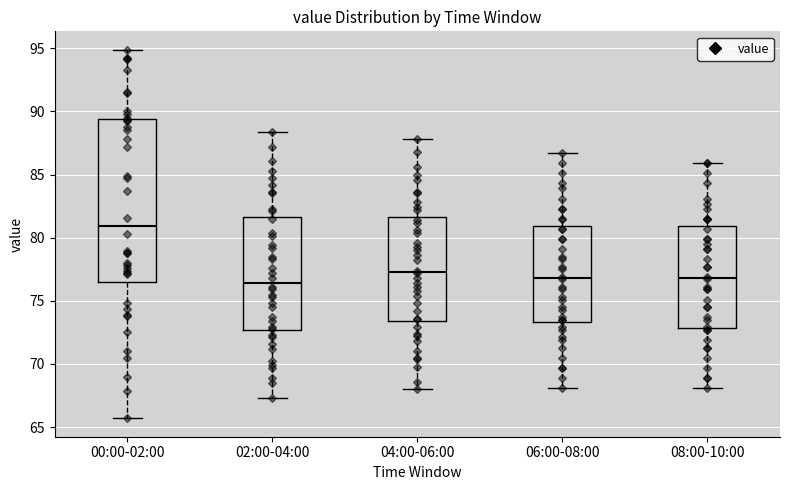

Reading left to right, transcribe this box plot: for each box, give where its median line is, the range the box spans, and where its two whiskers end, as read against the y-axis. The values are not printed on the chart, so give them approximately, as read against the axis.

00:00-02:00: median 81.0, box 76.5 to 89.5, whiskers 65.5 to 95.0
02:00-04:00: median 76.5, box 72.5 to 81.5, whiskers 67.5 to 88.5
04:00-06:00: median 77.5, box 73.5 to 81.5, whiskers 68.0 to 88.0
06:00-08:00: median 77.0, box 73.5 to 81.0, whiskers 68.0 to 86.5
08:00-10:00: median 77.0, box 73.0 to 81.0, whiskers 68.0 to 86.0